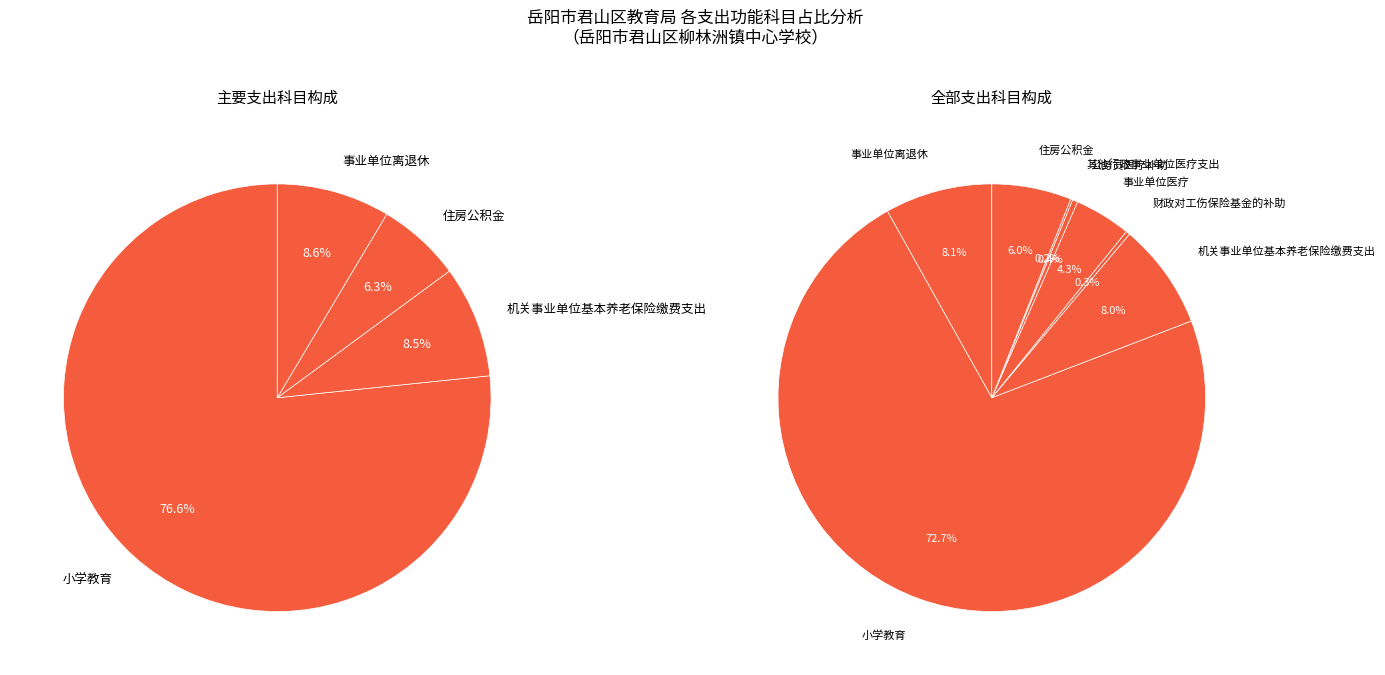

Is it true that 机关事业单位基本养老保险缴费支出 is 8% of the pie?

True